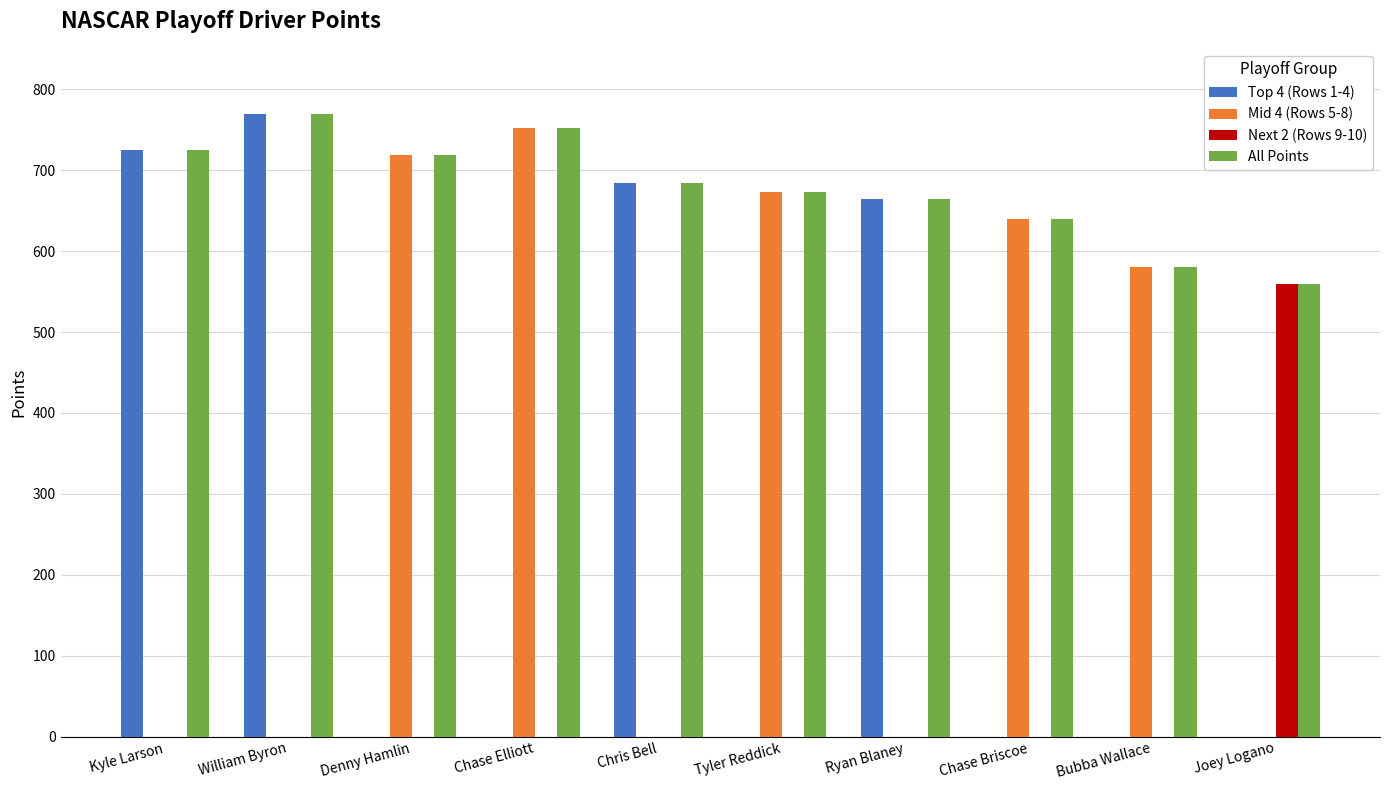

What is the maximum value for All Points?

770